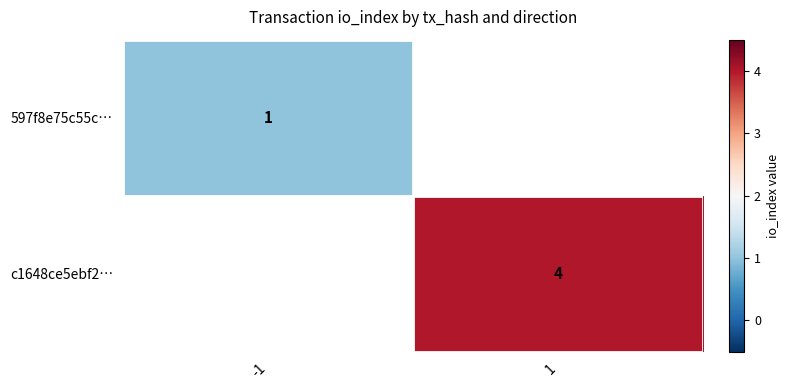

Is the value of 597f8e75c55c… at -1 greater than the value of c1648ce5ebf2… at 1?

No